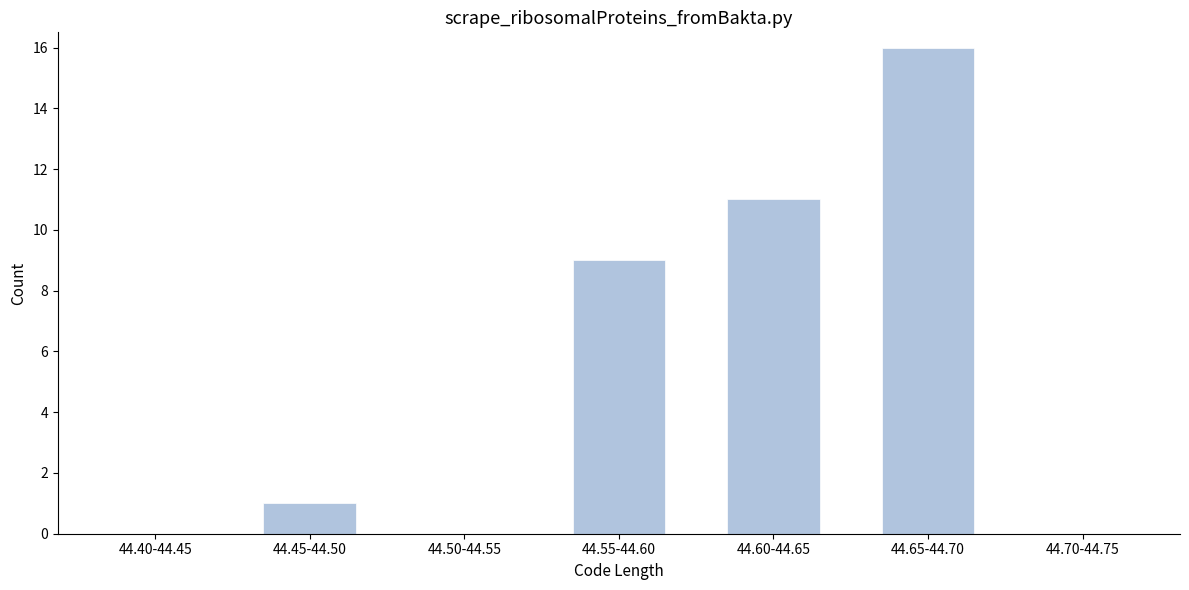

Reading right to left, extract all data points from this chart.

44.70-44.75=0	44.65-44.70=16	44.60-44.65=11	44.55-44.60=9	44.50-44.55=0	44.45-44.50=1	44.40-44.45=0